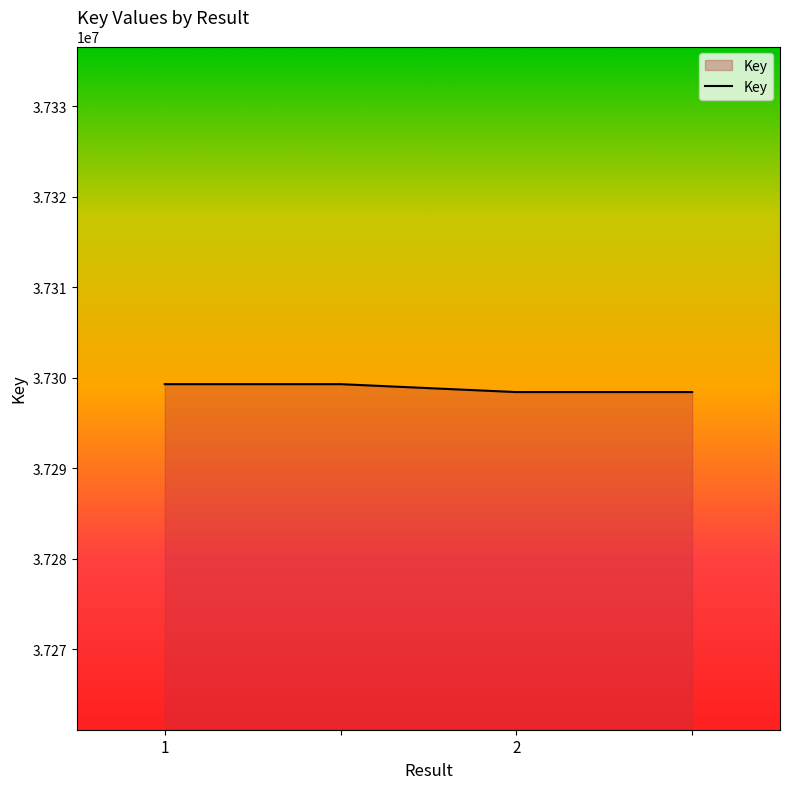

What is the difference between the second highest and second lowest values?

874